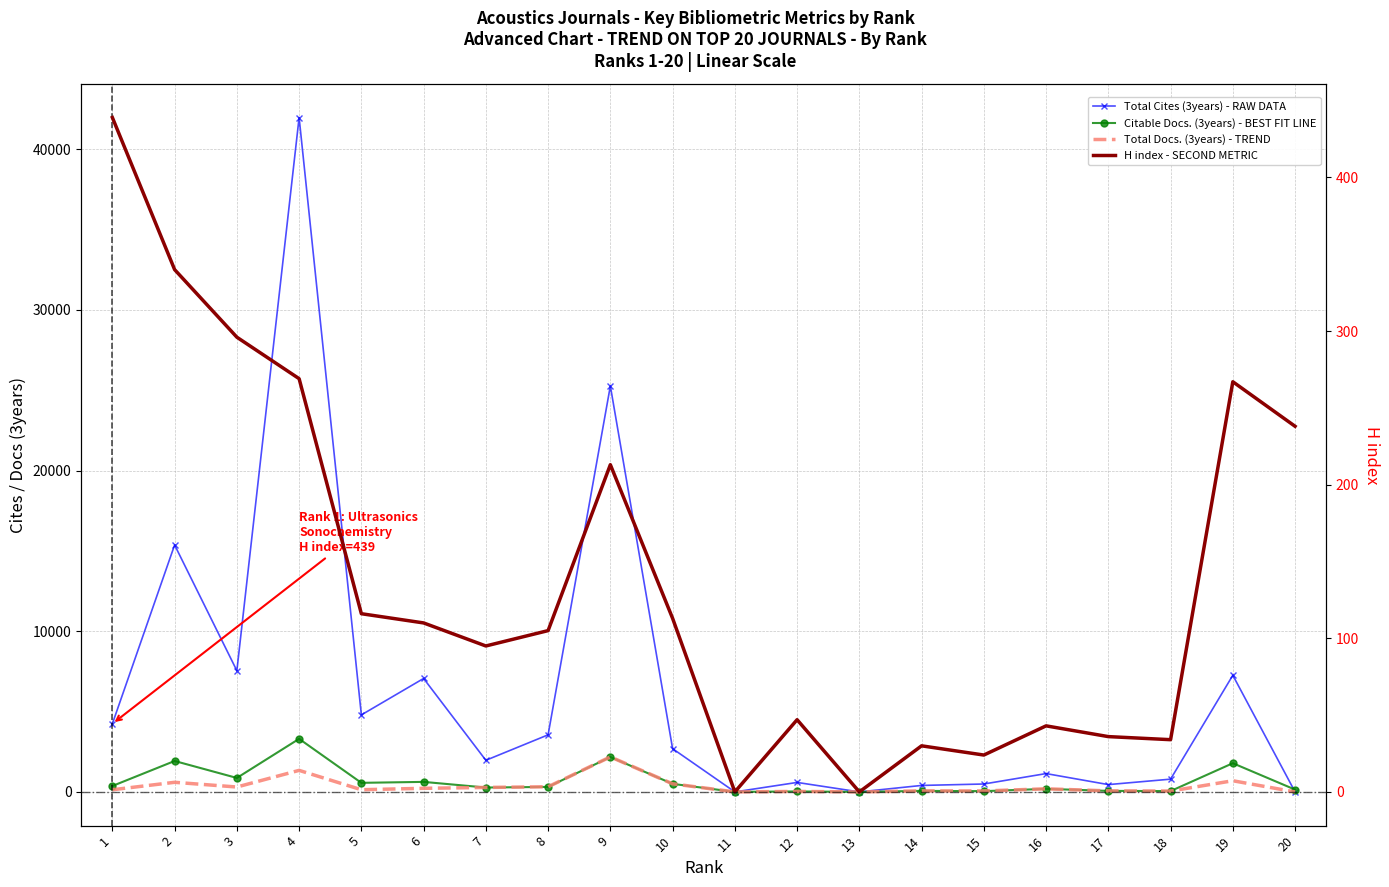

True or false: Total Docs. (3years) - TREND and Total Cites (3years) - RAW DATA cross at least once.

False